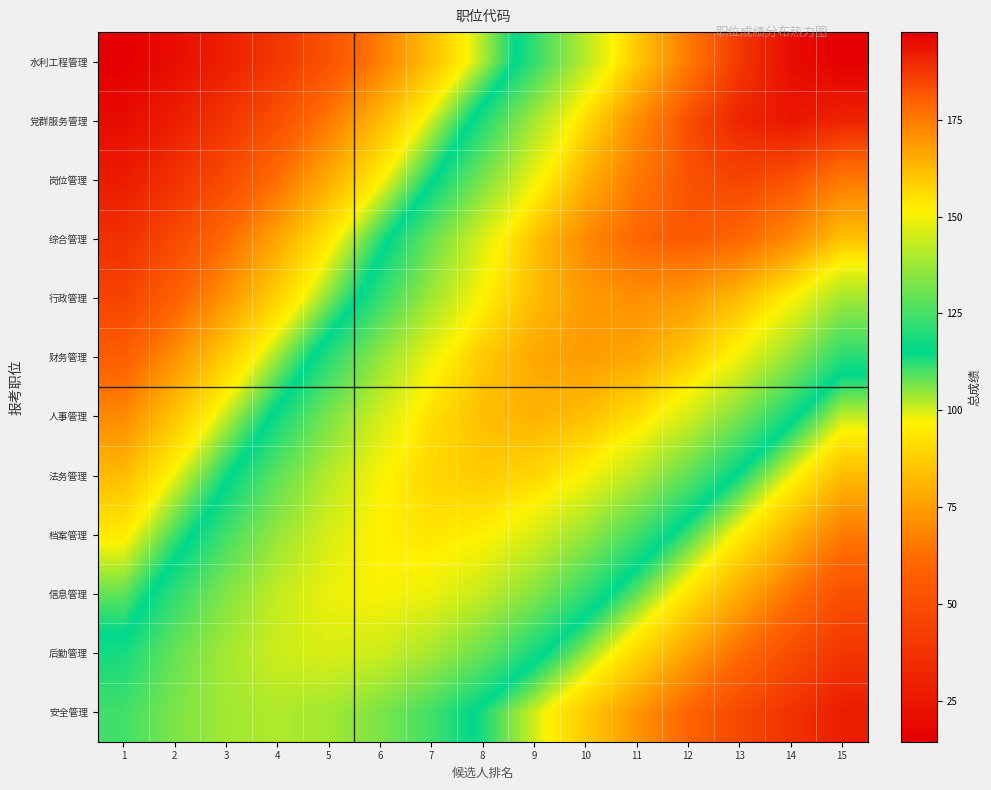

What is the greatest value displayed?

197.6